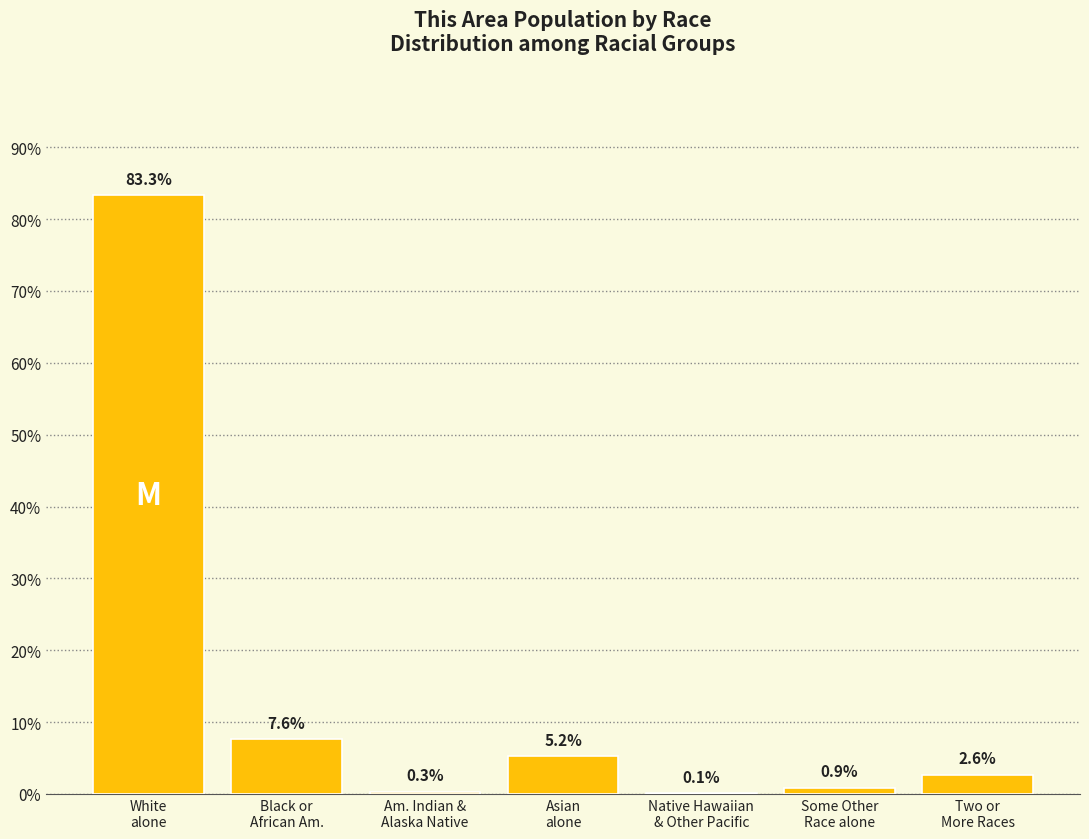

The chart shows a value of 7.6 at Black or
African Am.. True or false?

True